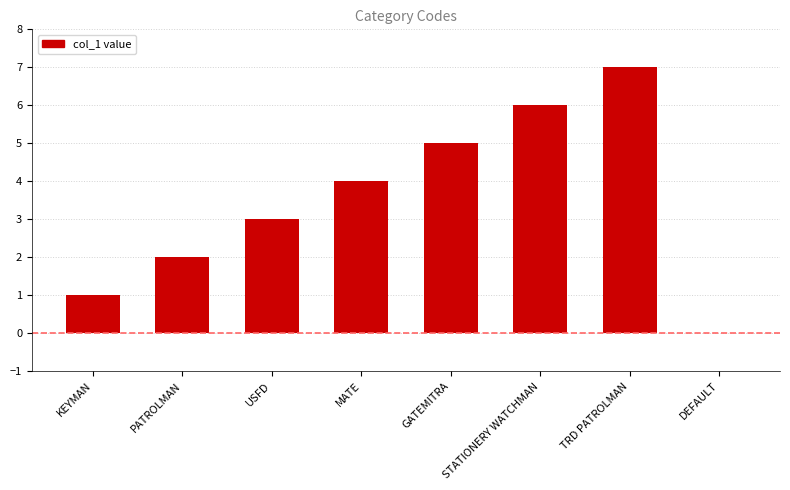

The chart shows a value of 0 at DEFAULT. True or false?

True